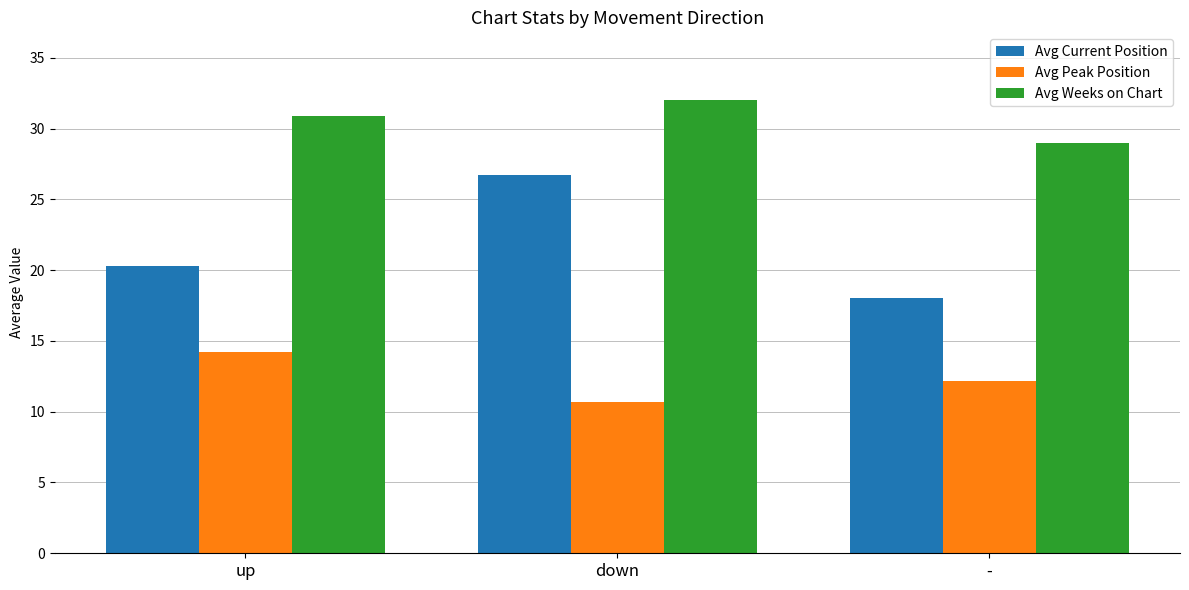

Does the chart contain stacked bars?

No